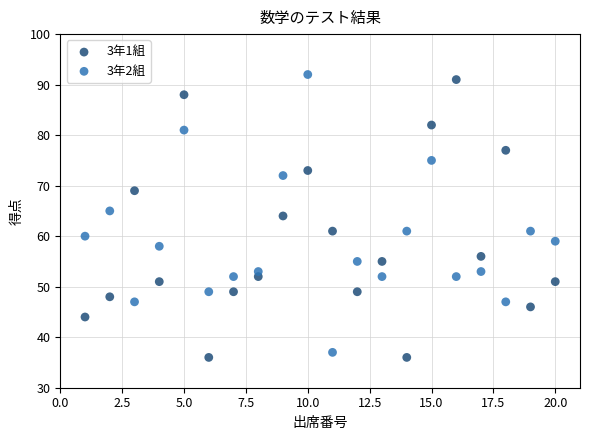

Which series reaches the minimum Y coordinate?

3年1組